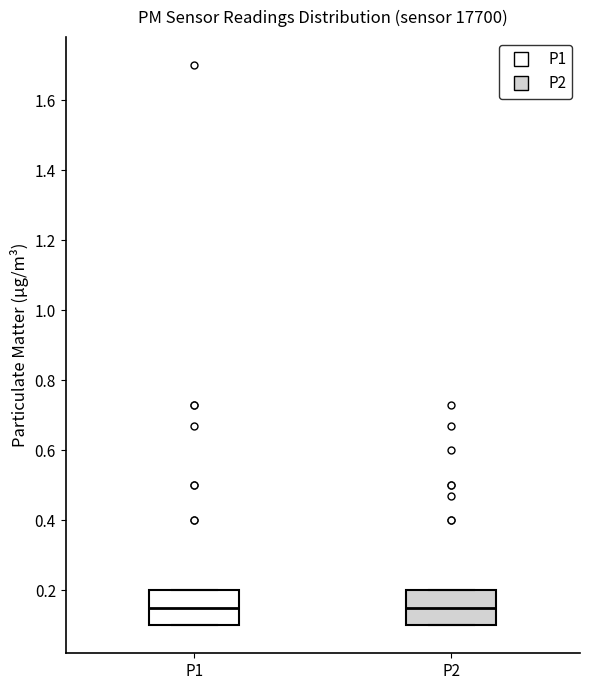

Reading left to right, read every box against the y-axis: the position of its median line, the range the box covers, and the ends of its whiskers. The values are not printed on the chart, so give them approximately, as read against the axis.

P1: median 0.16, box 0.10 to 0.20, whiskers 0.10 to 0.20
P2: median 0.16, box 0.10 to 0.20, whiskers 0.10 to 0.20